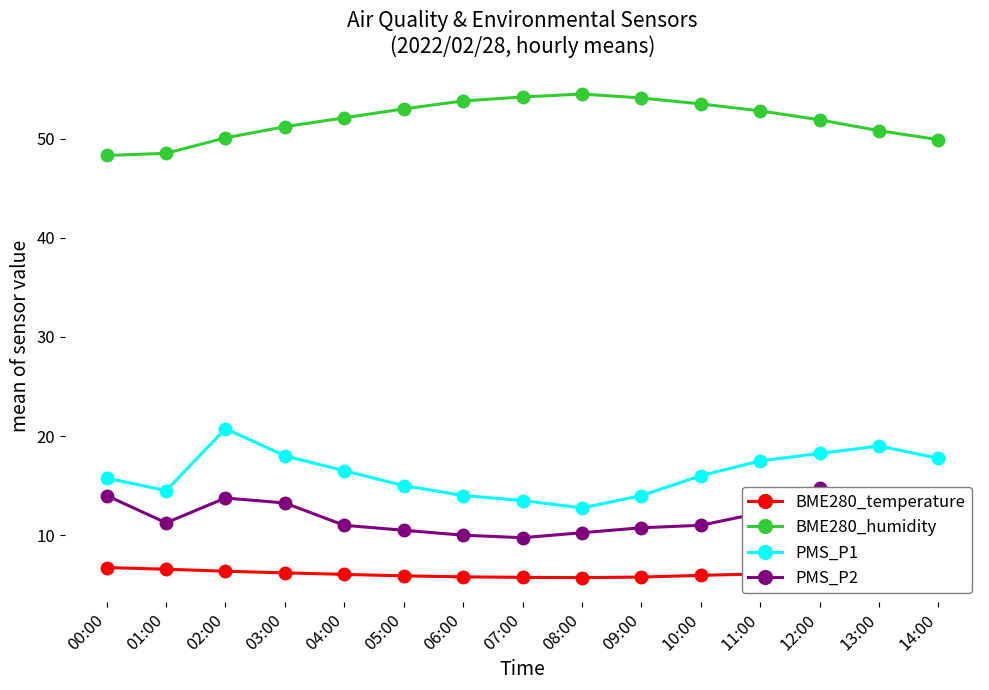

Is the value of BME280_temperature at 01:00 greater than the value of BME280_humidity at 00:00?

No